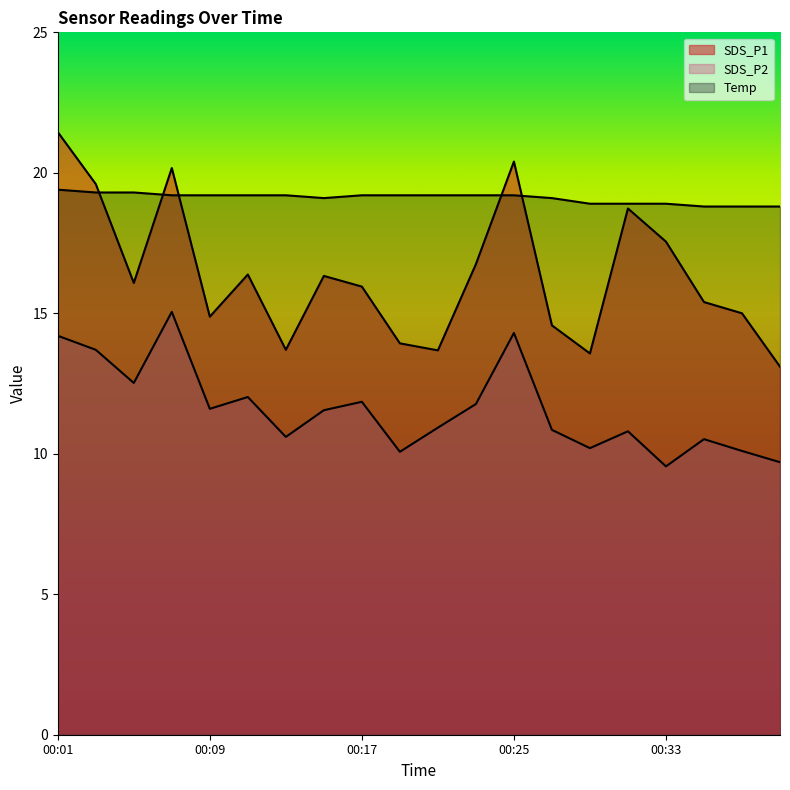

The Temp series shows 5.6 at 00:01. True or false?

False